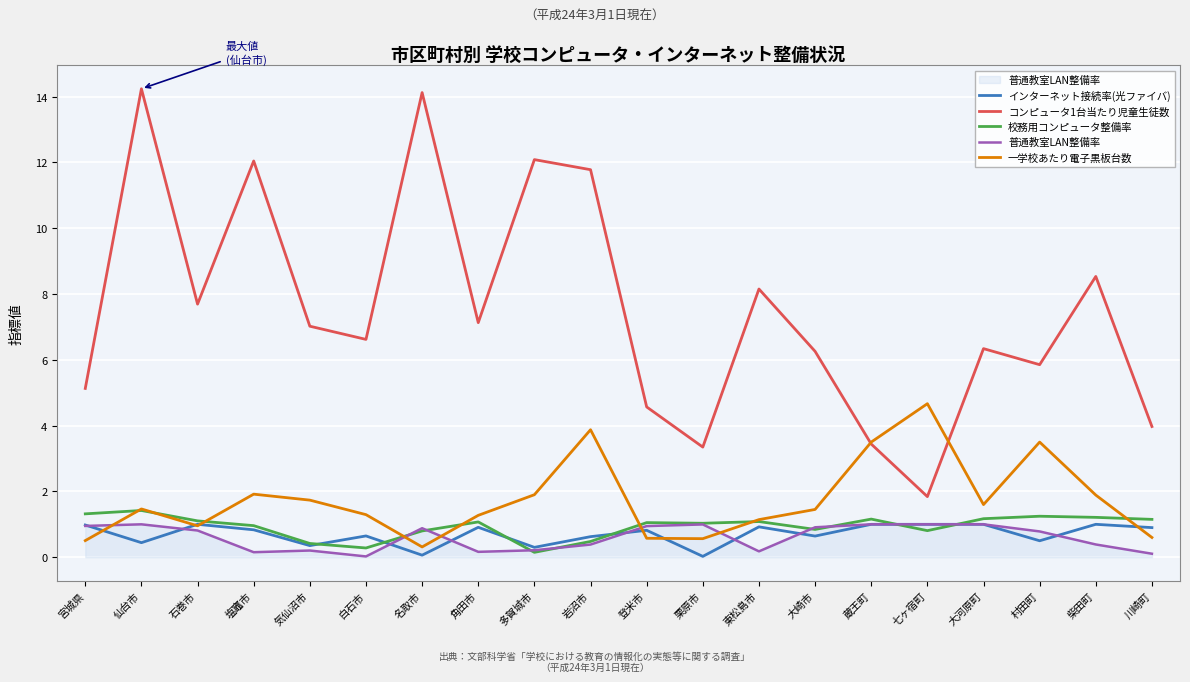

What is the difference between the maximum and minimum values in the インターネット接続率(光ファイバ) series?

1.0